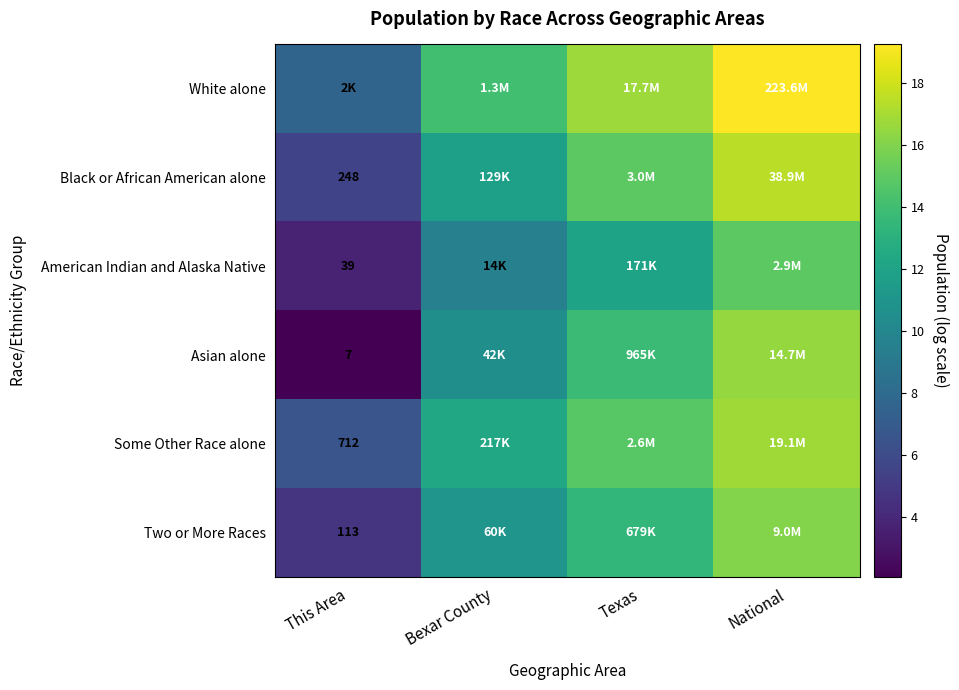

What is the average value of the Two or More Races series?

11.3